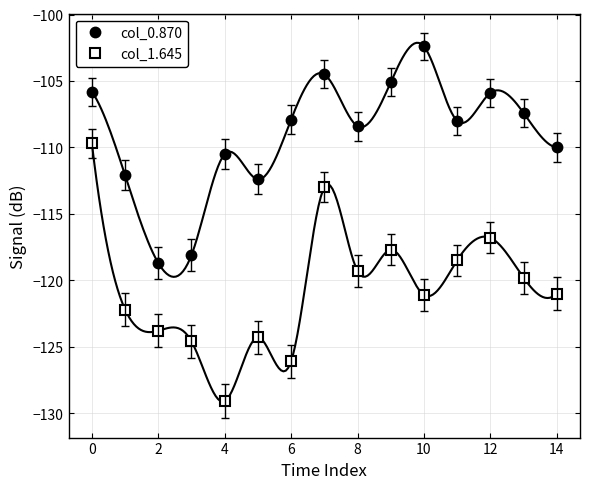

Between 10 and 11, which series saw the biggest shift?

col_0.870